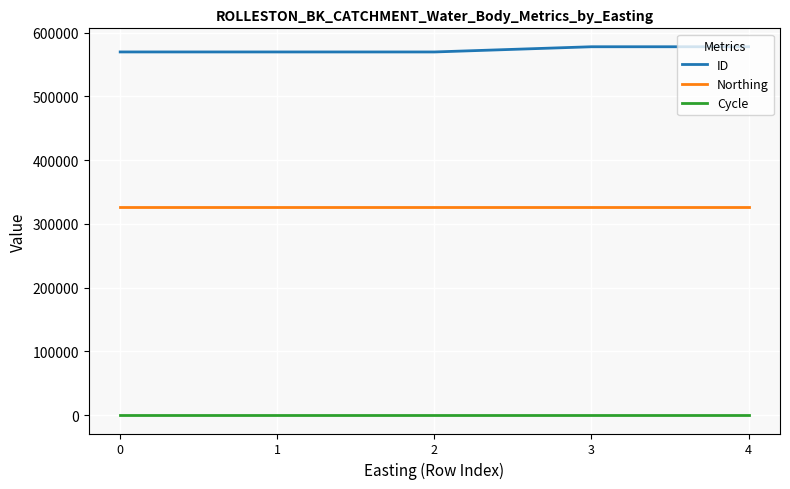

What is the highest value of the Northing series?

326581